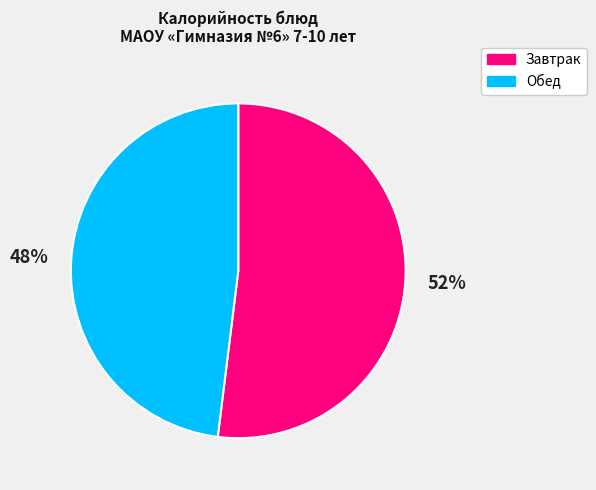

Which slice is the smallest?

Обед